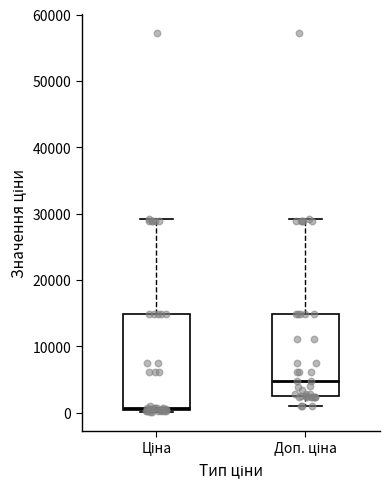

Reading left to right, transcribe this box plot: for each box, give where its median line is, the range the box spans, and where its two whiskers end, as read against the y-axis. The values are not printed on the chart, so give them approximately, as read against the axis.

Ціна: median 1000, box 0 to 15000, whiskers 0 to 29000
Доп. ціна: median 5000, box 3000 to 15000, whiskers 1000 to 29000